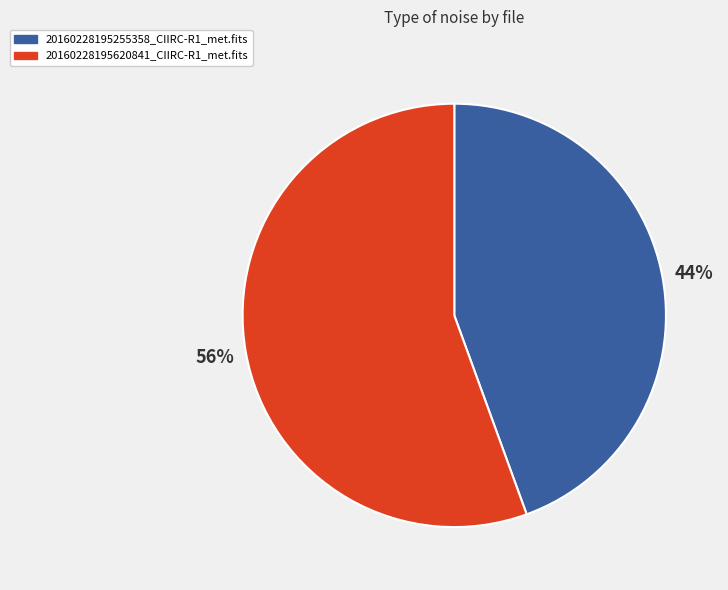

What is the smallest slice in the pie chart?

20160228195255358_CIIRC-R1_met.fits